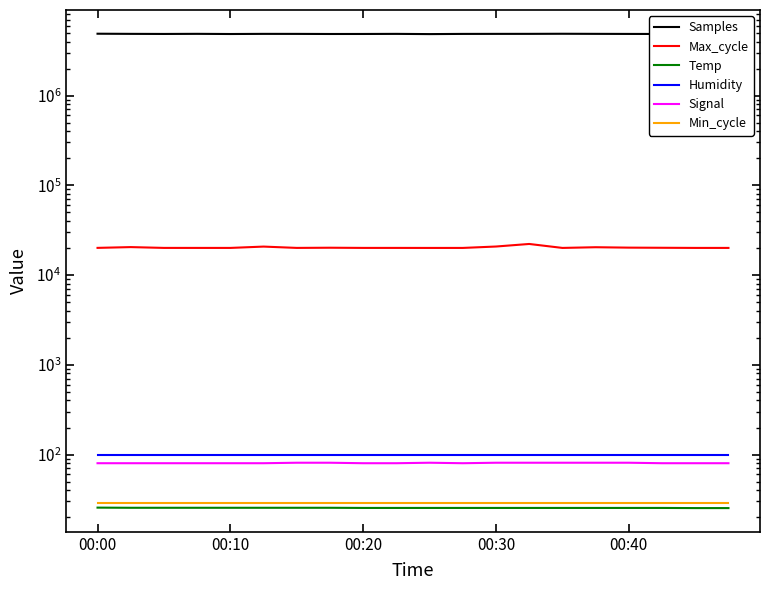

At which category is the sum across all series the highest?

00:00